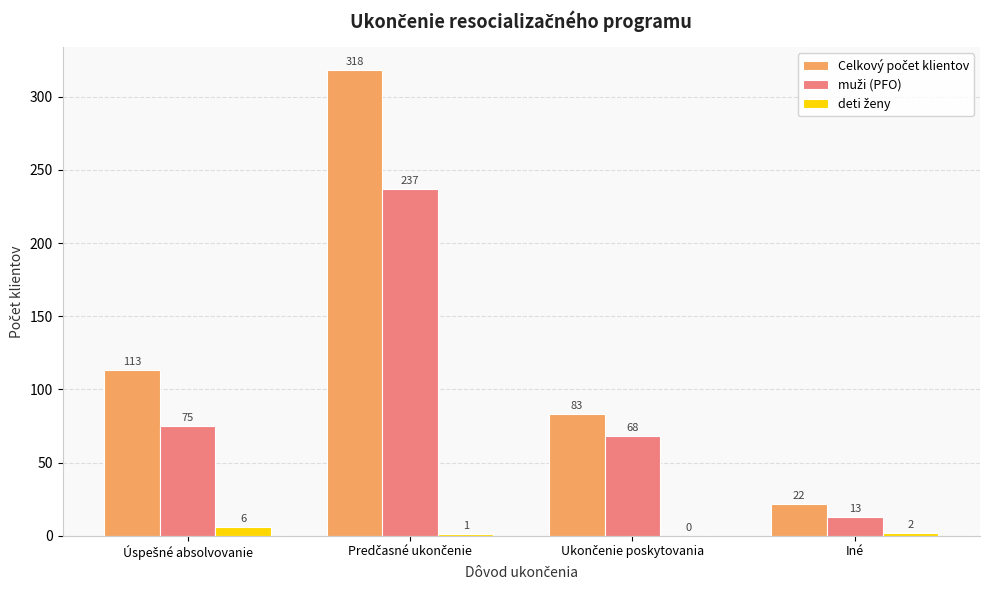

What is the sum of all muži (PFO) values?

393